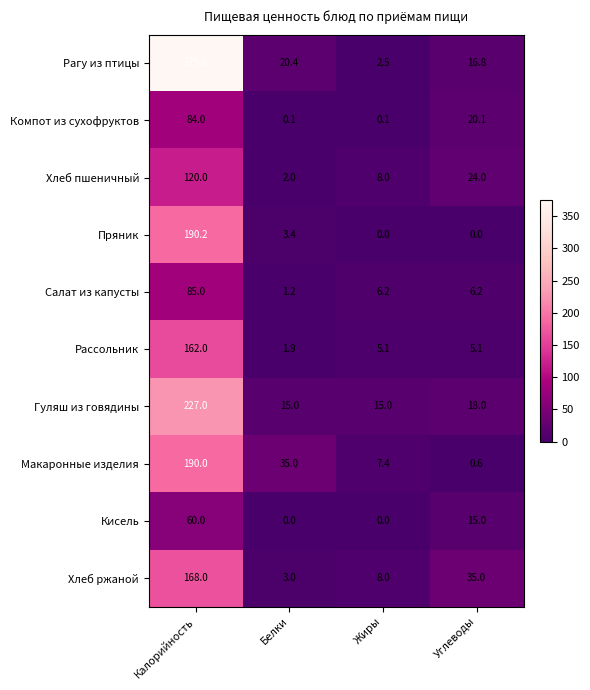

The Макаронные изделия series shows 60.5 at Белки. True or false?

False